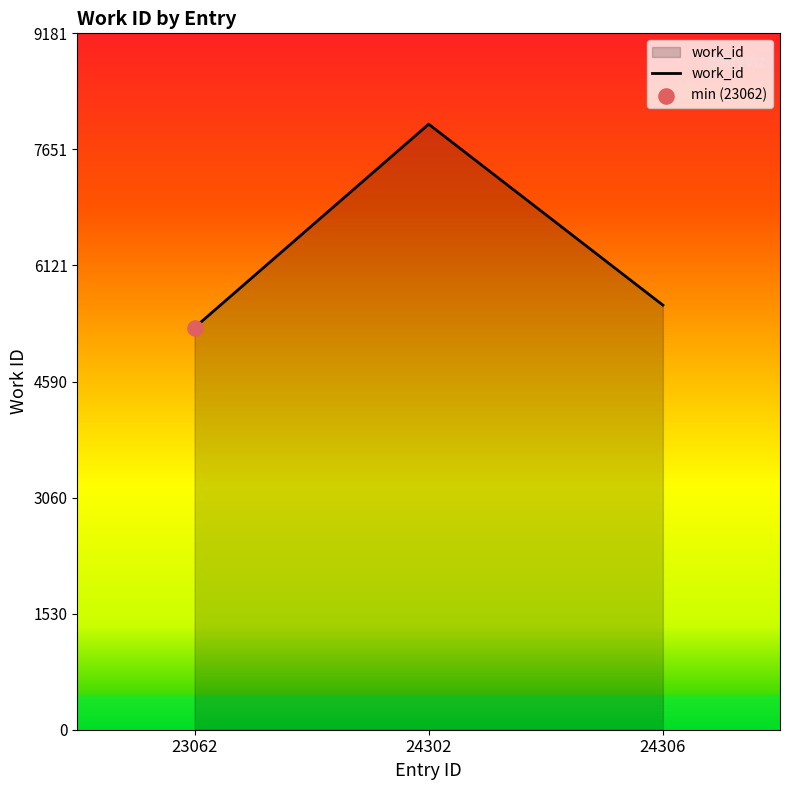

What is the ratio of the value at 24306 to the value at 24302?

0.7